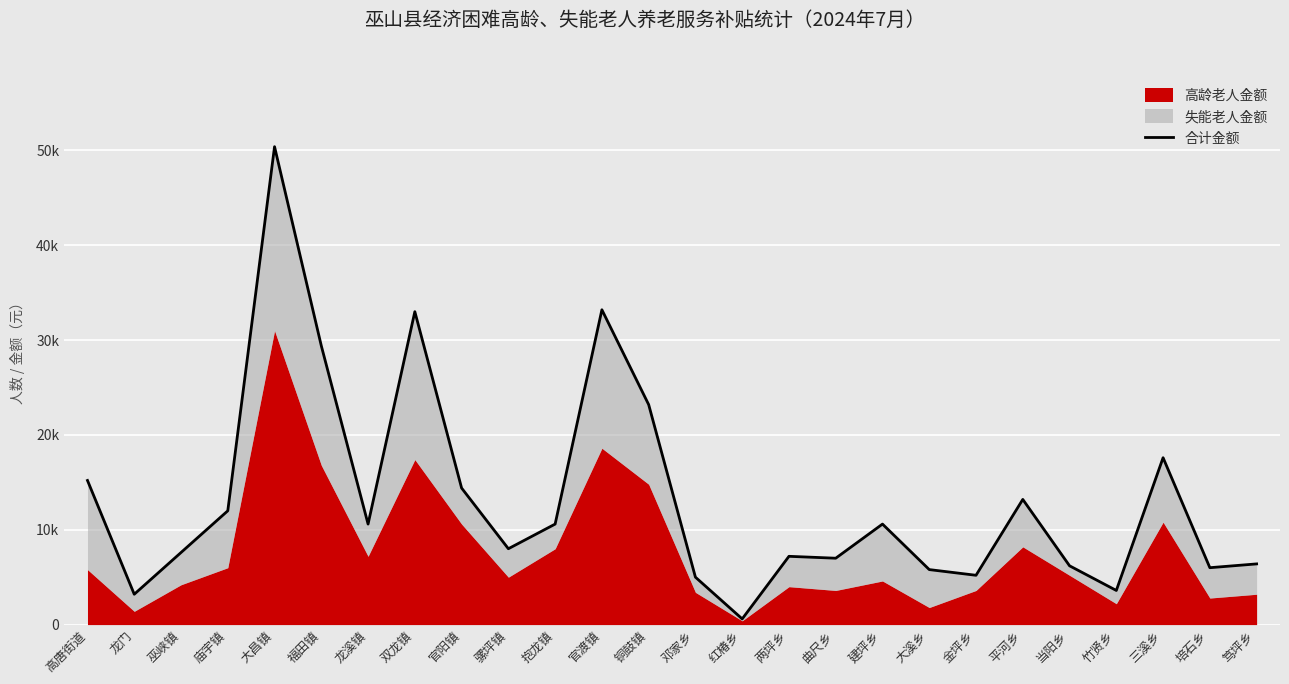

How many data points are less than 10600?

13